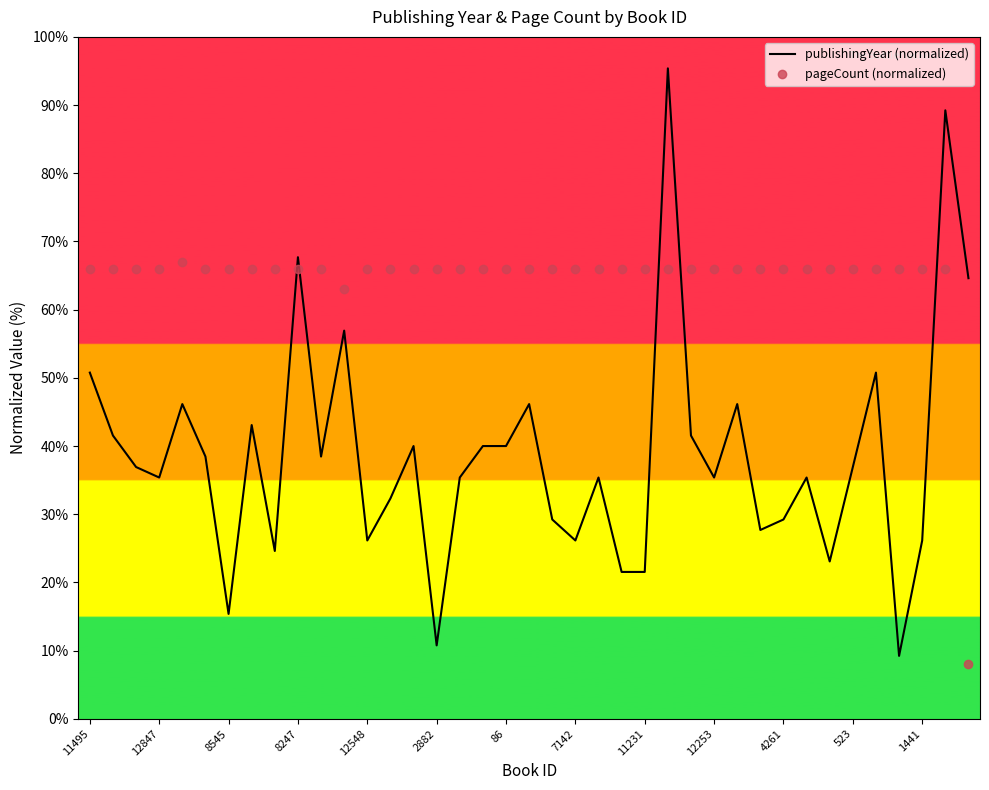

True or false: publishingYear (normalized) and pageCount (normalized) cross at least once.

True